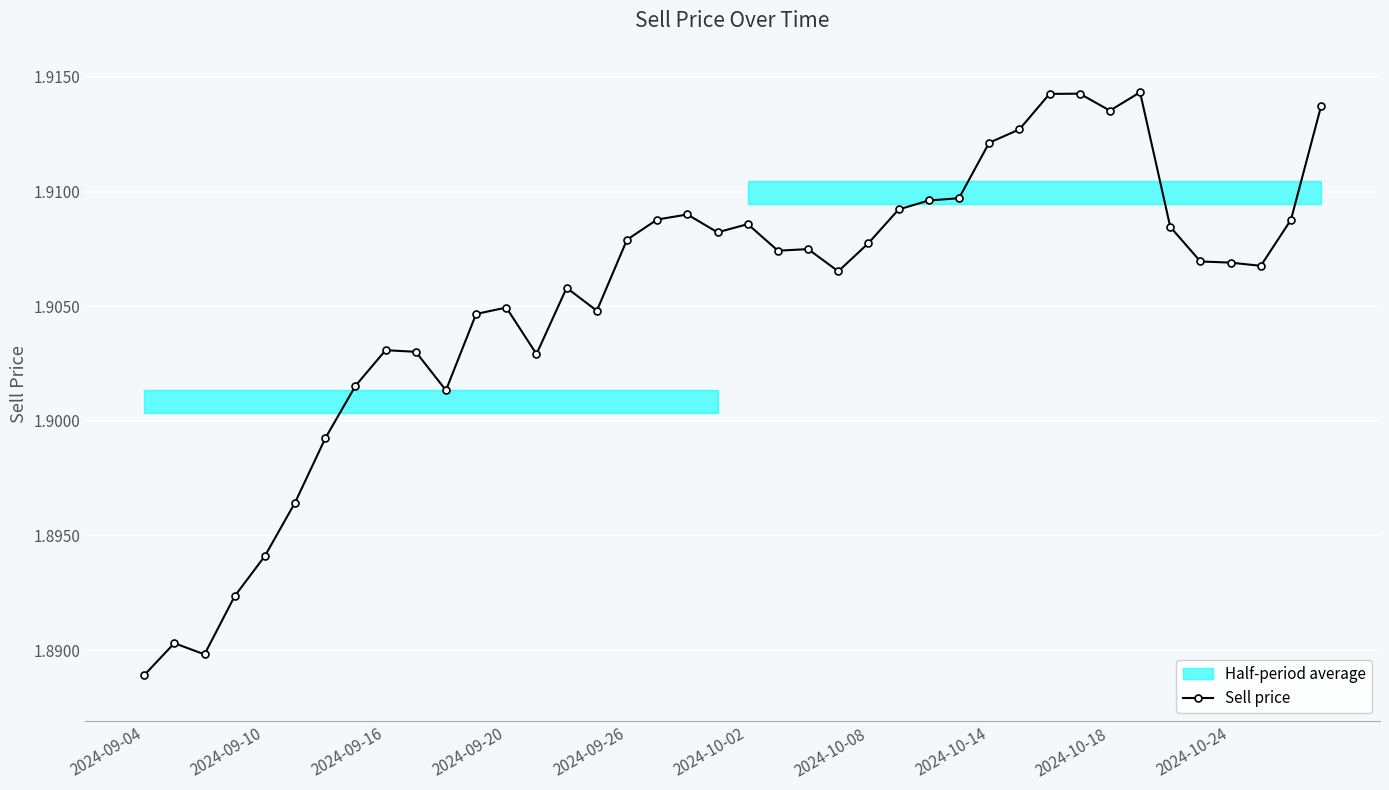

What is the smallest value displayed?

1.9